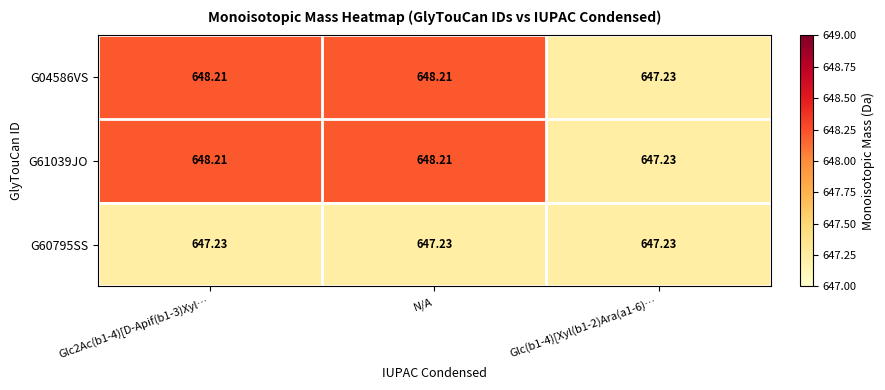

What is the greatest value displayed?

648.2